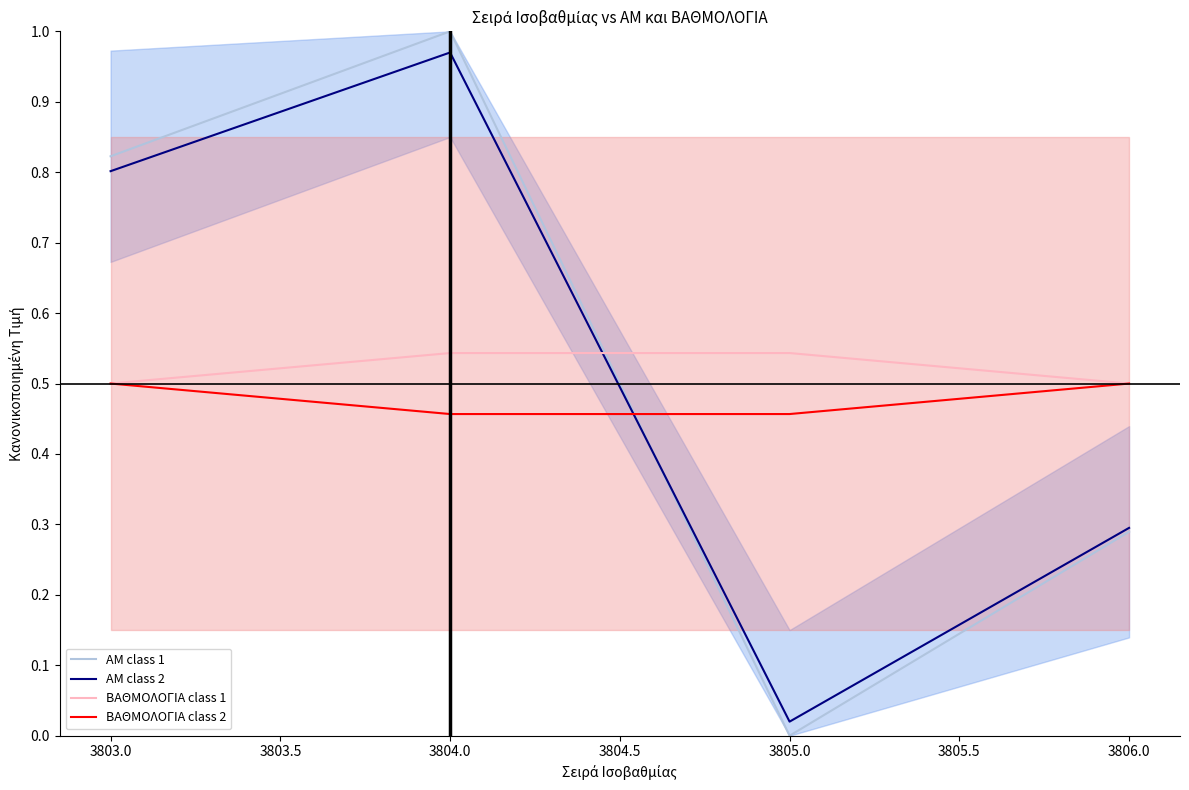

Is the value of ΒΑΘΜΟΛΟΓΙΑ class 2 at 3805.0 greater than the value of ΒΑΘΜΟΛΟΓΙΑ class 1 at 3805.0?

No